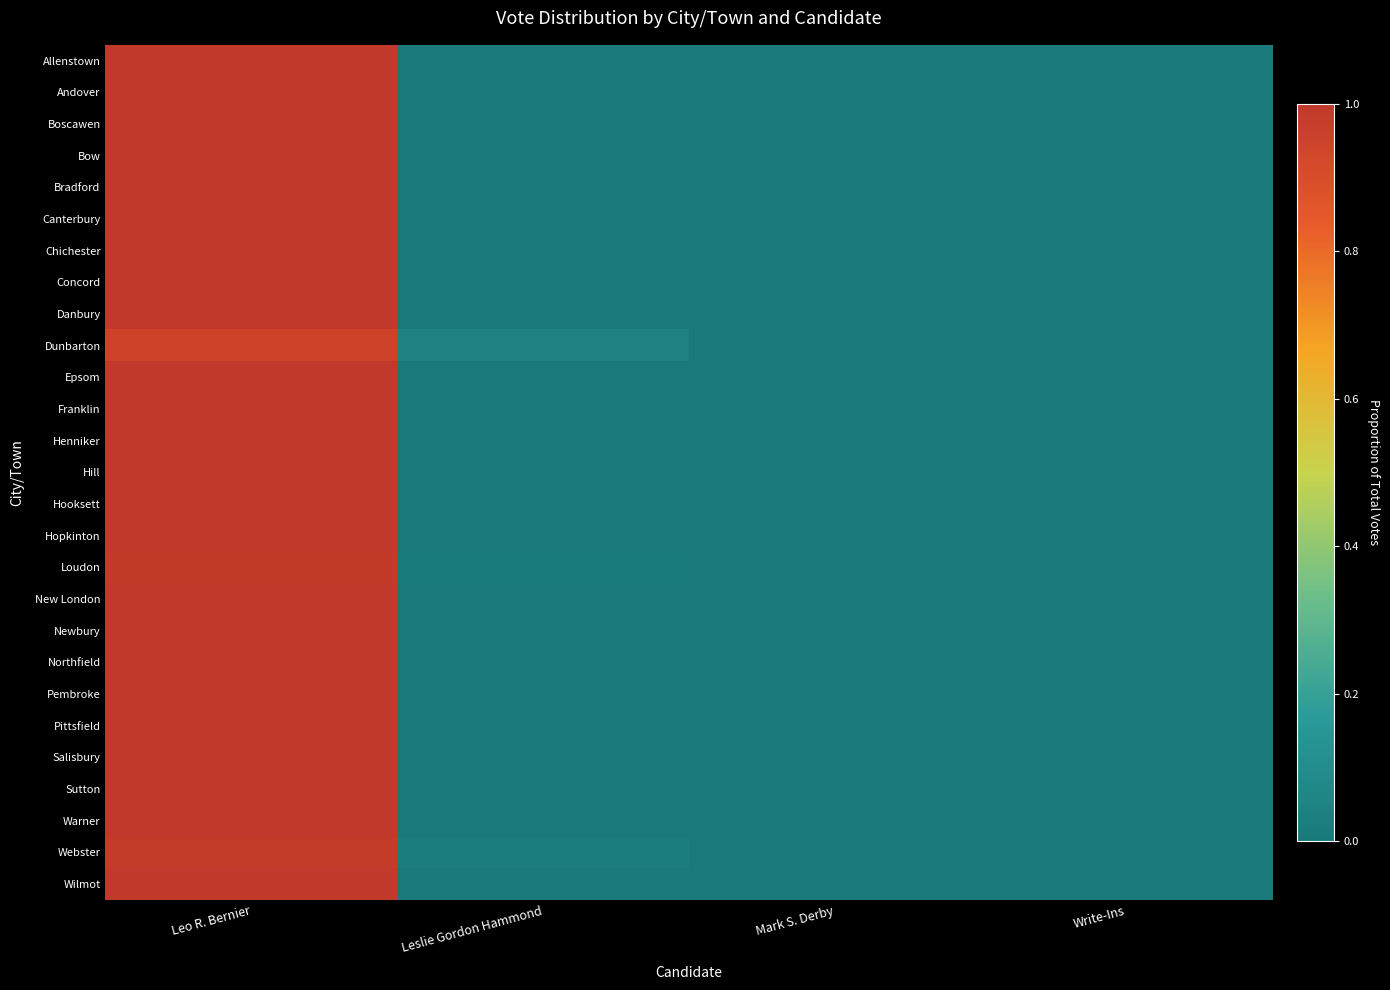

Reading left to right, extract all data points from this chart.

Allenstown: Leo R. Bernier=1.0	Leslie Gordon Hammond=0.0	Mark S. Derby=0.0	Write-Ins=0.0
Andover: Leo R. Bernier=1.0	Leslie Gordon Hammond=0.0	Mark S. Derby=0.0	Write-Ins=0.0
Boscawen: Leo R. Bernier=1.0	Leslie Gordon Hammond=0.0	Mark S. Derby=0.0	Write-Ins=0.0
Bow: Leo R. Bernier=1.0	Leslie Gordon Hammond=0.0	Mark S. Derby=0.0	Write-Ins=0.0
Bradford: Leo R. Bernier=1.0	Leslie Gordon Hammond=0.0	Mark S. Derby=0.0	Write-Ins=0.0
Canterbury: Leo R. Bernier=1.0	Leslie Gordon Hammond=0.0	Mark S. Derby=0.0	Write-Ins=0.0
Chichester: Leo R. Bernier=1.0	Leslie Gordon Hammond=0.0	Mark S. Derby=0.0	Write-Ins=0.0
Concord: Leo R. Bernier=1.0	Leslie Gordon Hammond=0.0	Mark S. Derby=0.0	Write-Ins=0.0
Danbury: Leo R. Bernier=1.0	Leslie Gordon Hammond=0.0	Mark S. Derby=0.0	Write-Ins=0.0
Dunbarton: Leo R. Bernier=0.9	Leslie Gordon Hammond=0.0	Mark S. Derby=0.0	Write-Ins=0.0
Epsom: Leo R. Bernier=1.0	Leslie Gordon Hammond=0.0	Mark S. Derby=0.0	Write-Ins=0.0
Franklin: Leo R. Bernier=1.0	Leslie Gordon Hammond=0.0	Mark S. Derby=0.0	Write-Ins=0.0
Henniker: Leo R. Bernier=1.0	Leslie Gordon Hammond=0.0	Mark S. Derby=0.0	Write-Ins=0.0
Hill: Leo R. Bernier=1.0	Leslie Gordon Hammond=0.0	Mark S. Derby=0.0	Write-Ins=0.0
Hooksett: Leo R. Bernier=1.0	Leslie Gordon Hammond=0.0	Mark S. Derby=0.0	Write-Ins=0.0
Hopkinton: Leo R. Bernier=1.0	Leslie Gordon Hammond=0.0	Mark S. Derby=0.0	Write-Ins=0.0
Loudon: Leo R. Bernier=1.0	Leslie Gordon Hammond=0.0	Mark S. Derby=0.0	Write-Ins=0.0
New London: Leo R. Bernier=1.0	Leslie Gordon Hammond=0.0	Mark S. Derby=0.0	Write-Ins=0.0
Newbury: Leo R. Bernier=1.0	Leslie Gordon Hammond=0.0	Mark S. Derby=0.0	Write-Ins=0.0
Northfield: Leo R. Bernier=1.0	Leslie Gordon Hammond=0.0	Mark S. Derby=0.0	Write-Ins=0.0
Pembroke: Leo R. Bernier=1.0	Leslie Gordon Hammond=0.0	Mark S. Derby=0.0	Write-Ins=0.0
Pittsfield: Leo R. Bernier=1.0	Leslie Gordon Hammond=0.0	Mark S. Derby=0.0	Write-Ins=0.0
Salisbury: Leo R. Bernier=1.0	Leslie Gordon Hammond=0.0	Mark S. Derby=0.0	Write-Ins=0.0
Sutton: Leo R. Bernier=1.0	Leslie Gordon Hammond=0.0	Mark S. Derby=0.0	Write-Ins=0.0
Warner: Leo R. Bernier=1.0	Leslie Gordon Hammond=0.0	Mark S. Derby=0.0	Write-Ins=0.0
Webster: Leo R. Bernier=1.0	Leslie Gordon Hammond=0.0	Mark S. Derby=0.0	Write-Ins=0.0
Wilmot: Leo R. Bernier=1.0	Leslie Gordon Hammond=0.0	Mark S. Derby=0.0	Write-Ins=0.0